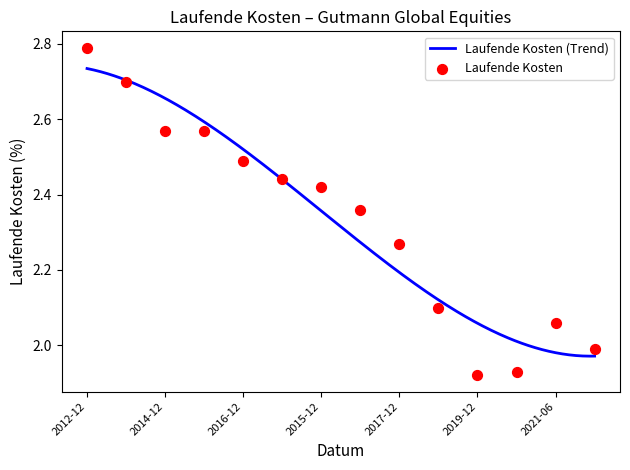

The Laufende Kosten (Trend) series shows 0.8 at 2017-12. True or false?

False